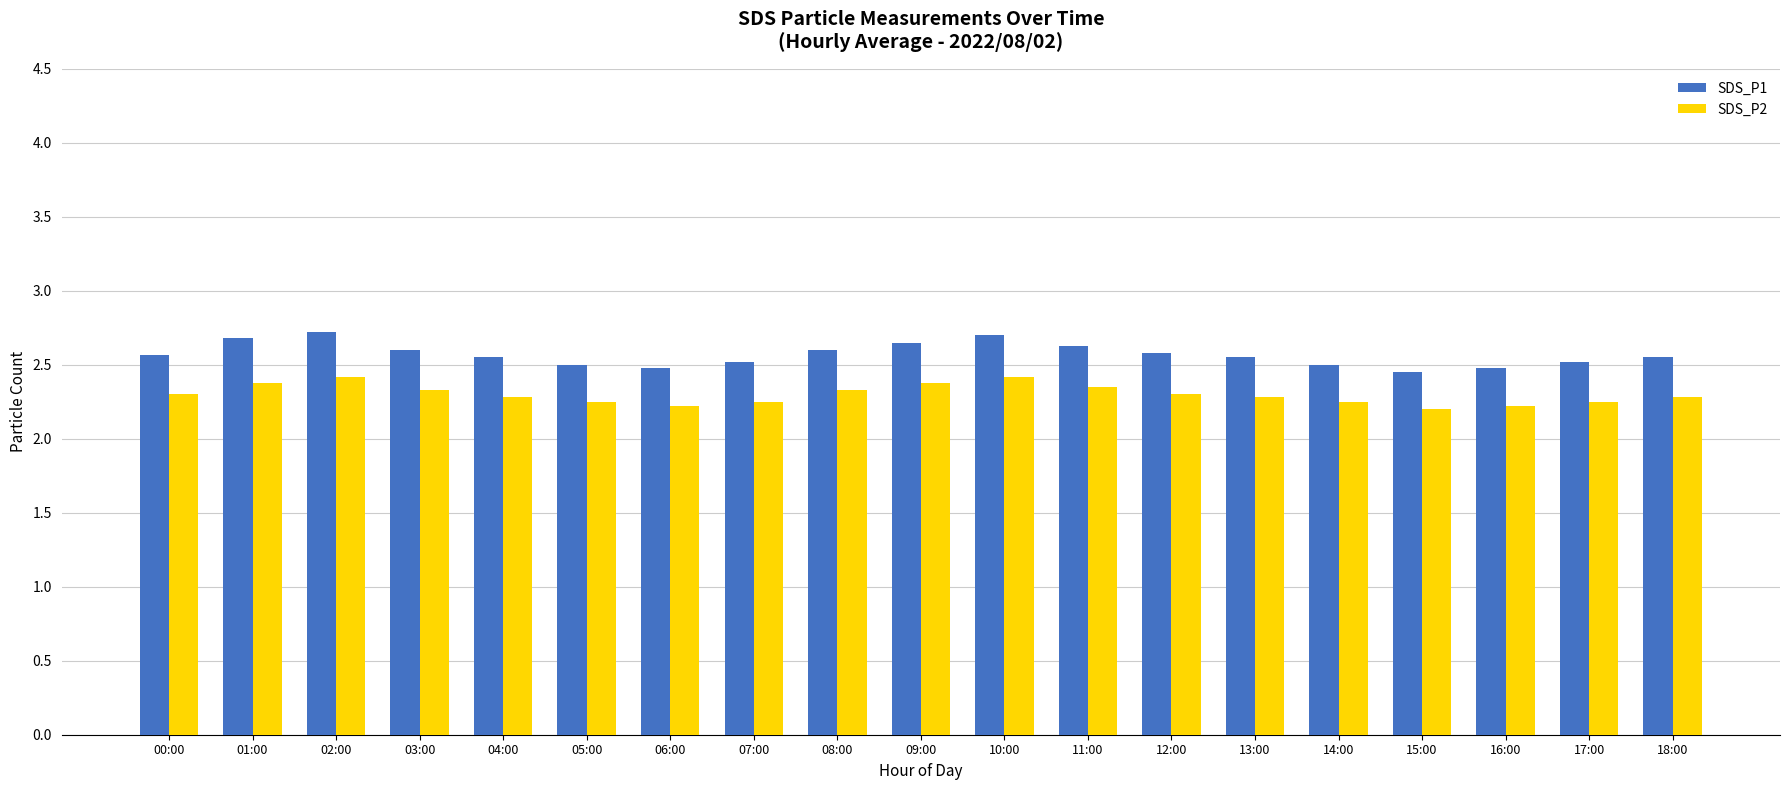

How many bars are there in total?

38